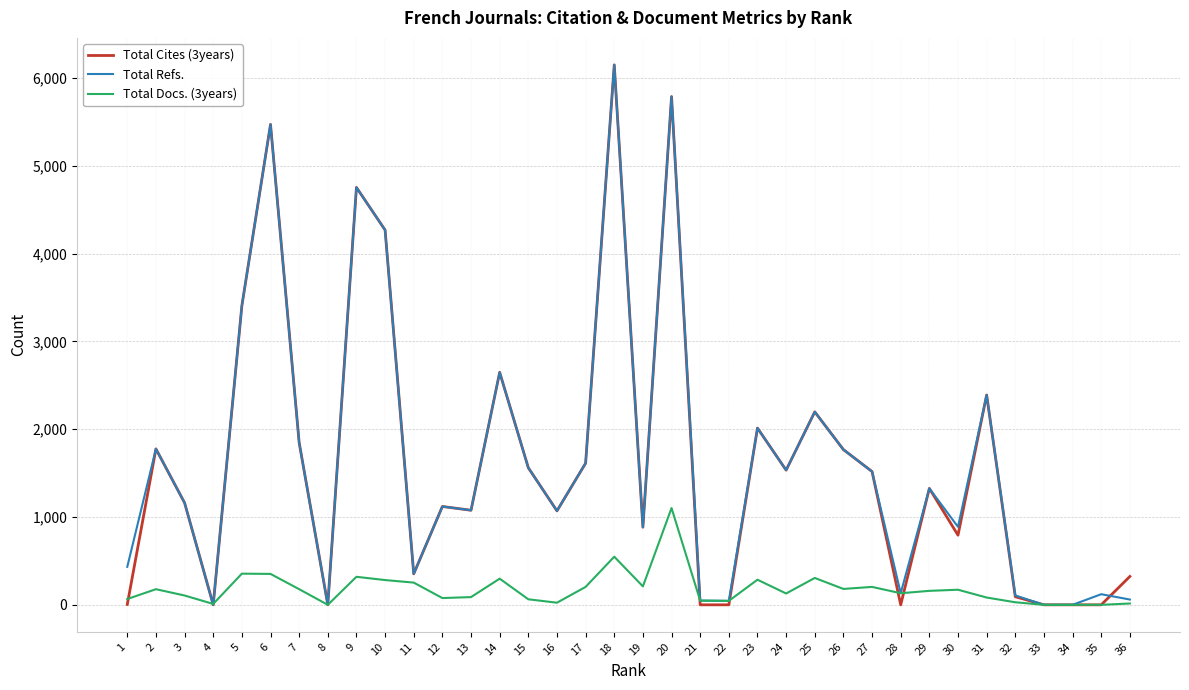

What is the greatest value displayed?

6150